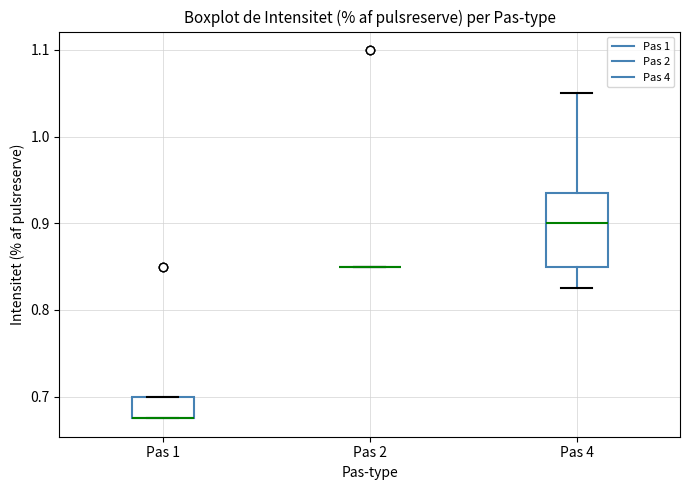

Comparing the boxes themselves (not the whiskers), which one is the tallest?

Pas 4